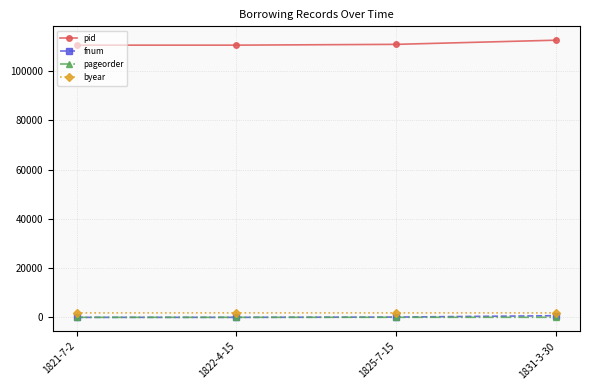

Read the pid value at 1825-7-15.

110789